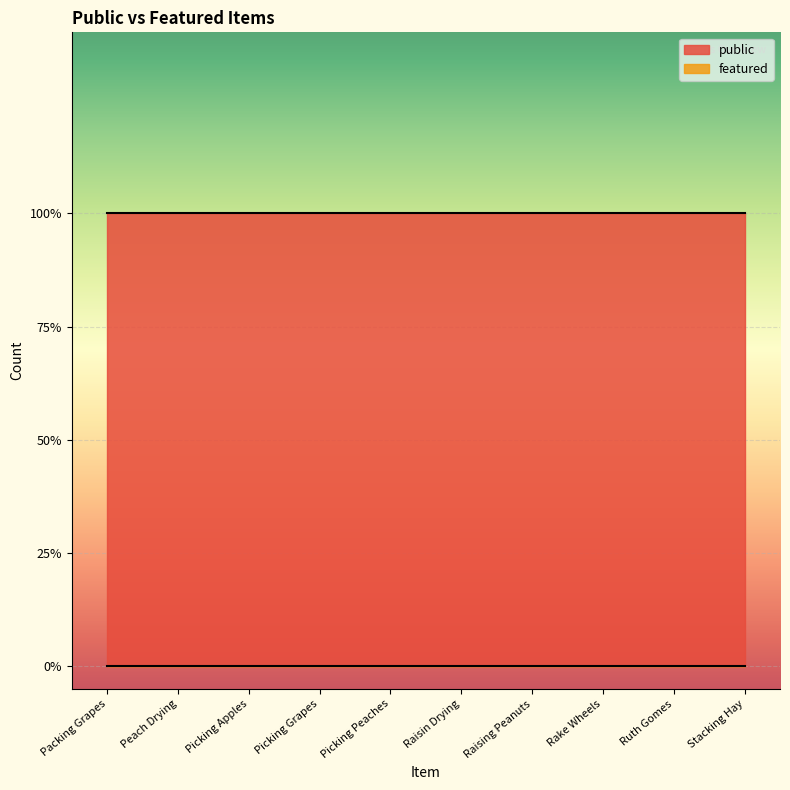

Rank the categories by public value from lowest to highest.

Packing Grapes, Peach Drying, Picking Apples, Picking Grapes, Picking Peaches, Raisin Drying, Raising Peanuts, Rake Wheels, Ruth Gomes, Stacking Hay